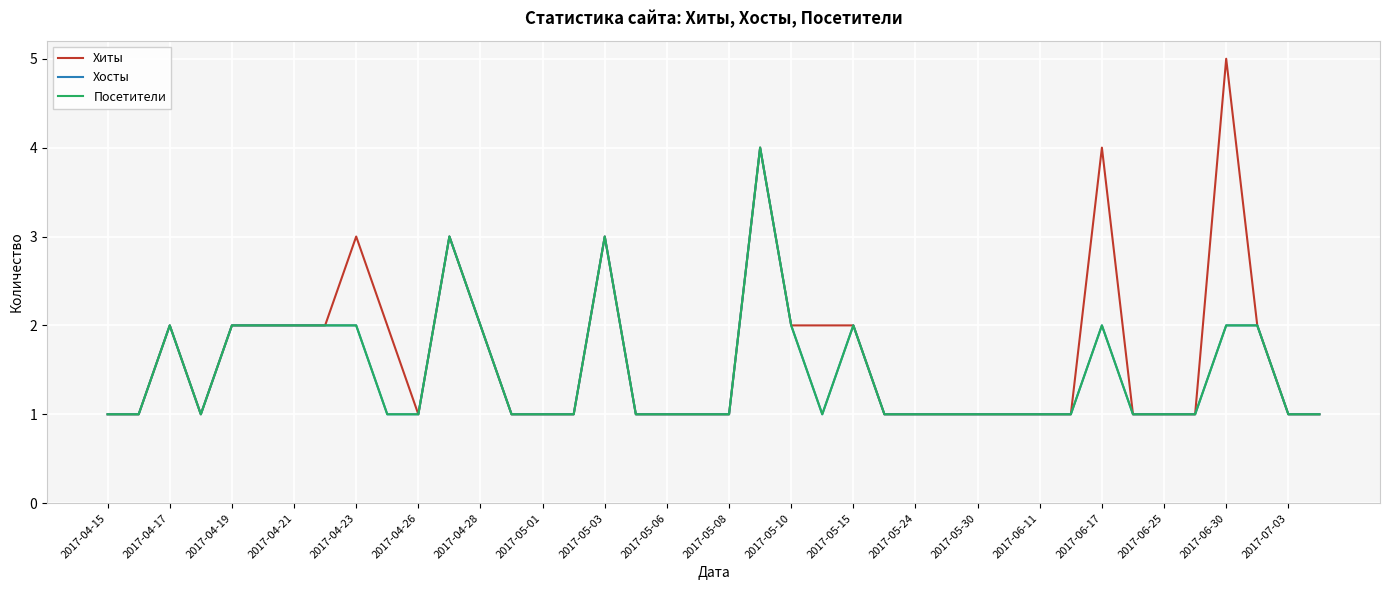

Does the chart have visible grid lines?

Yes